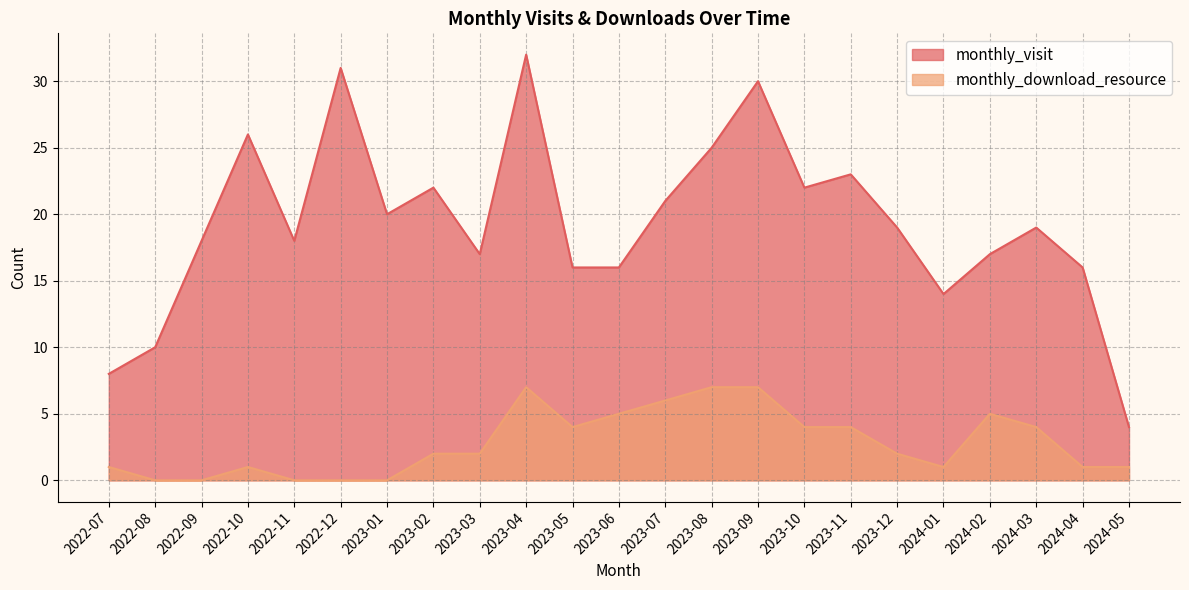

How many lines are shown in the chart?

2